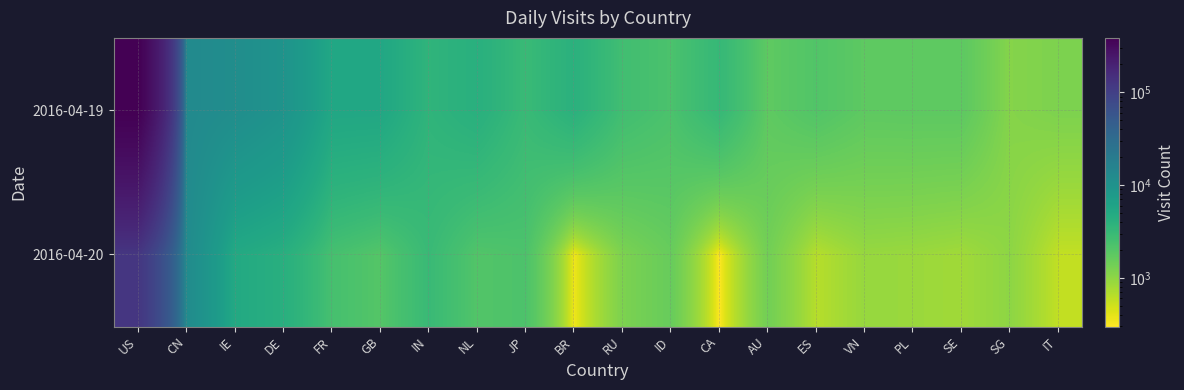

At which category is the sum across all series the highest?

US